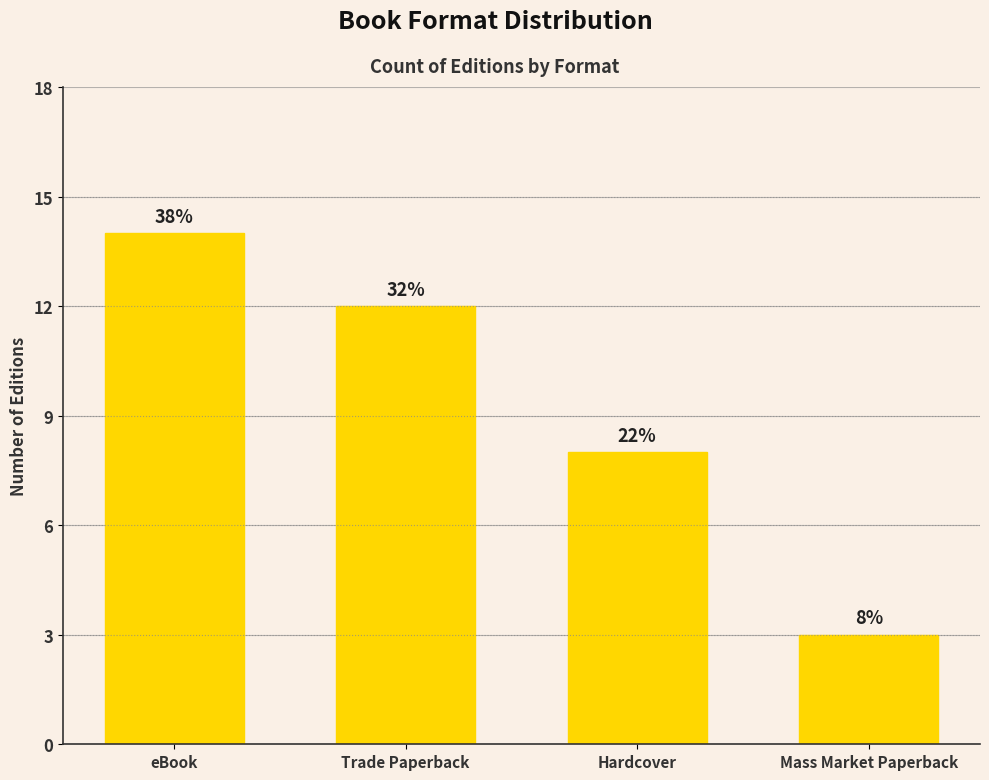

How many bars are there in total?

4